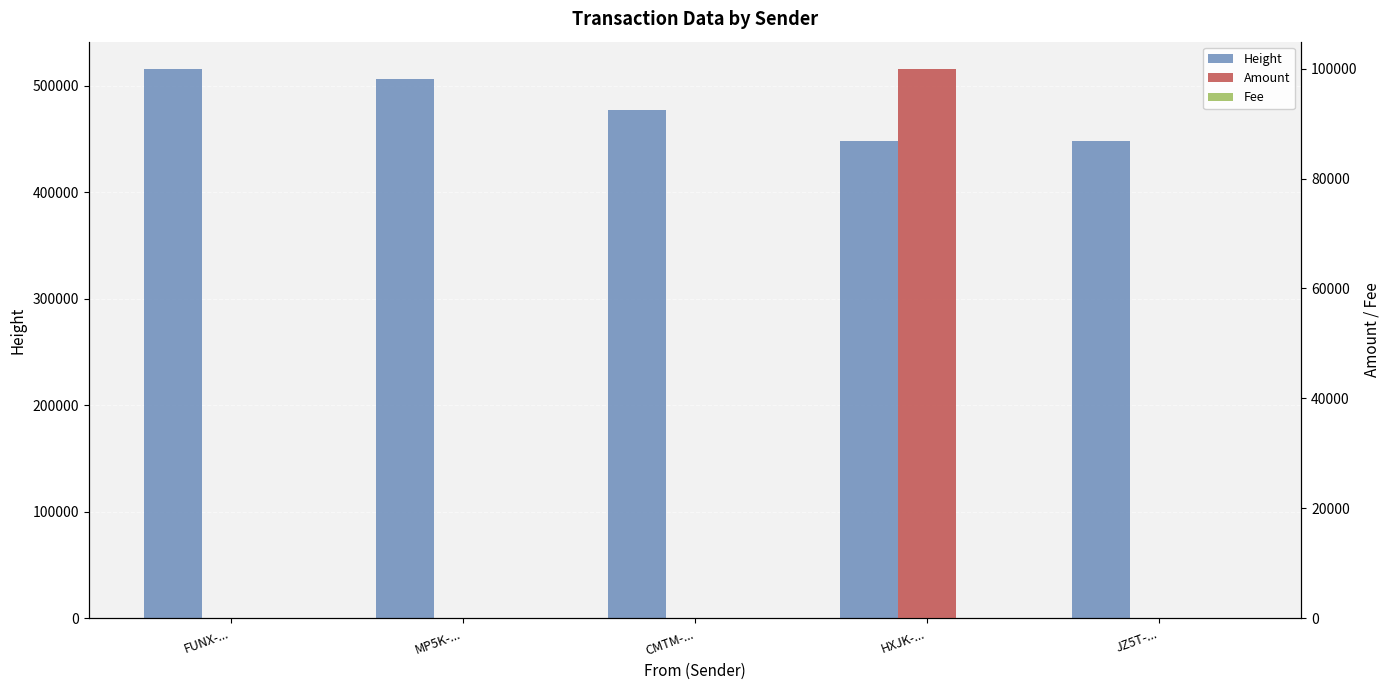

List the labels in order of Height value, largest first.

FUNX-..., MP5K-..., CMTM-..., JZ5T-..., HXJK-...